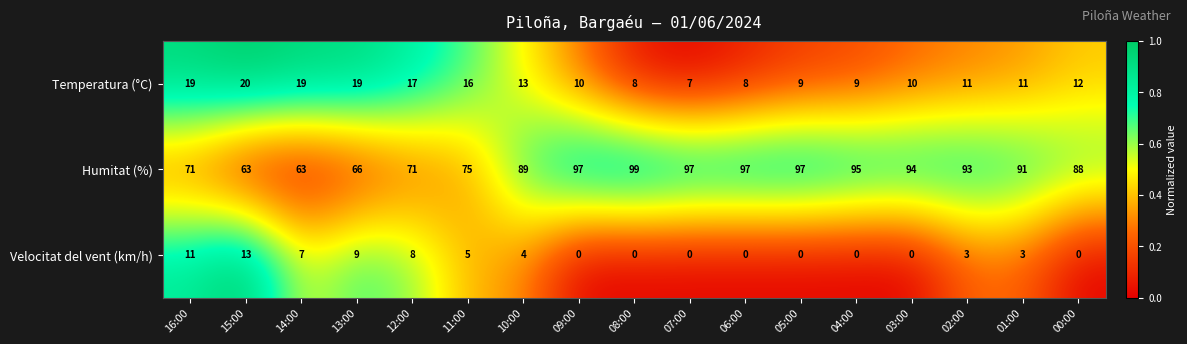

At how many categories does at least one series exceed 0?

17